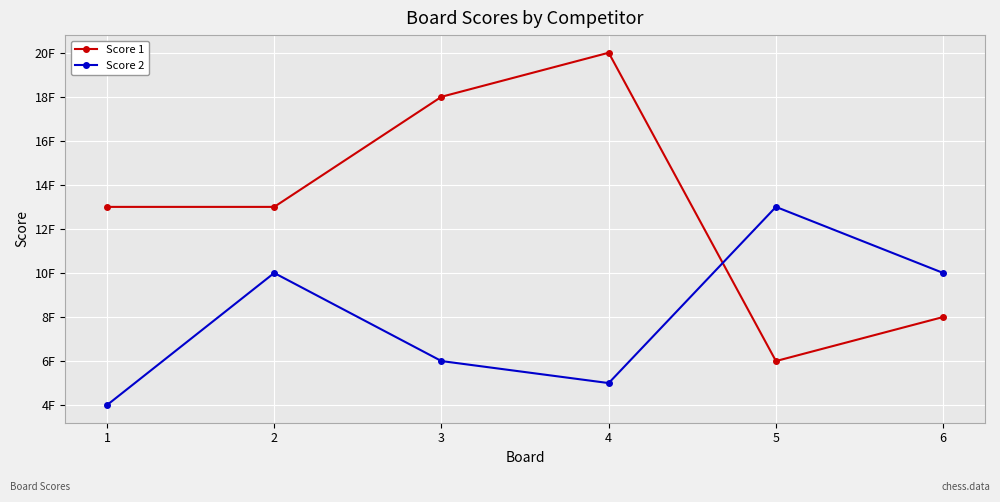

Does the chart have visible grid lines?

Yes